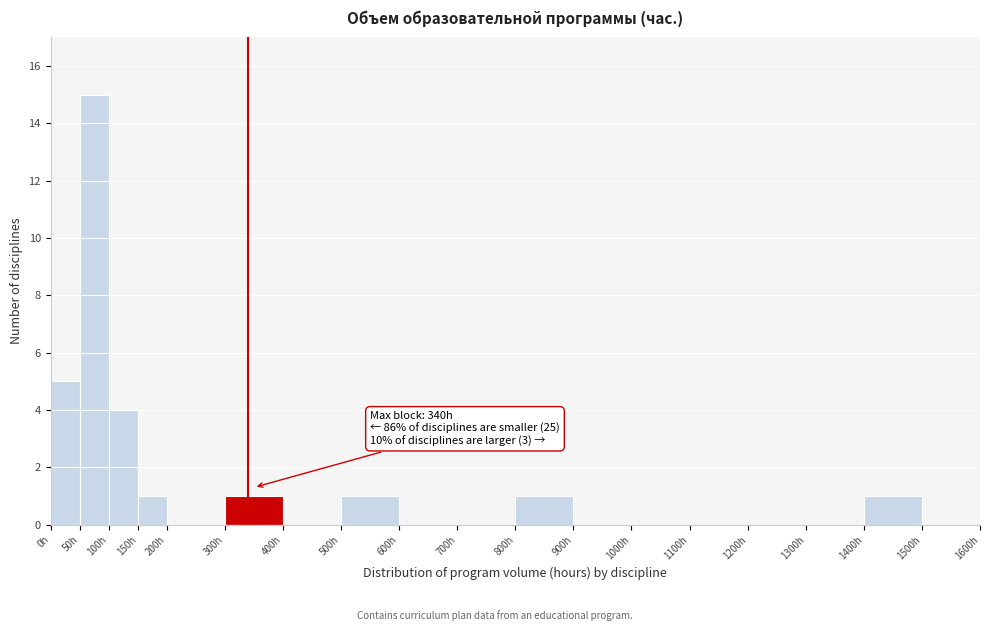

Which range on the x-axis has the tallest bar?

50 to 100